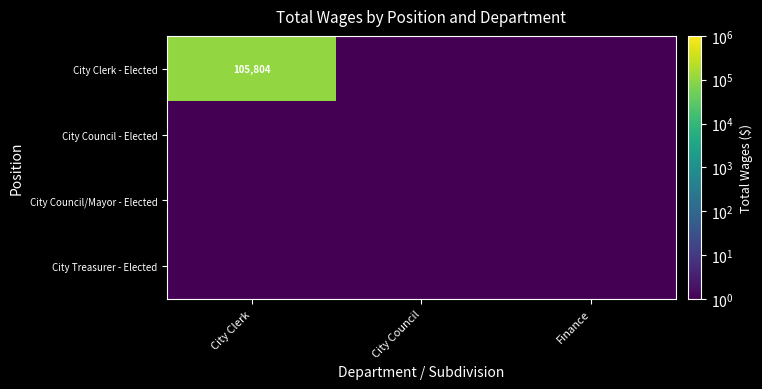

The value of City Clerk - Elected at City Clerk is 35254. True or false?

False